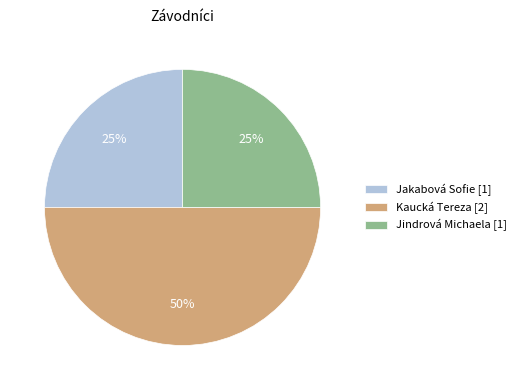

How many slices are in this pie chart?

3